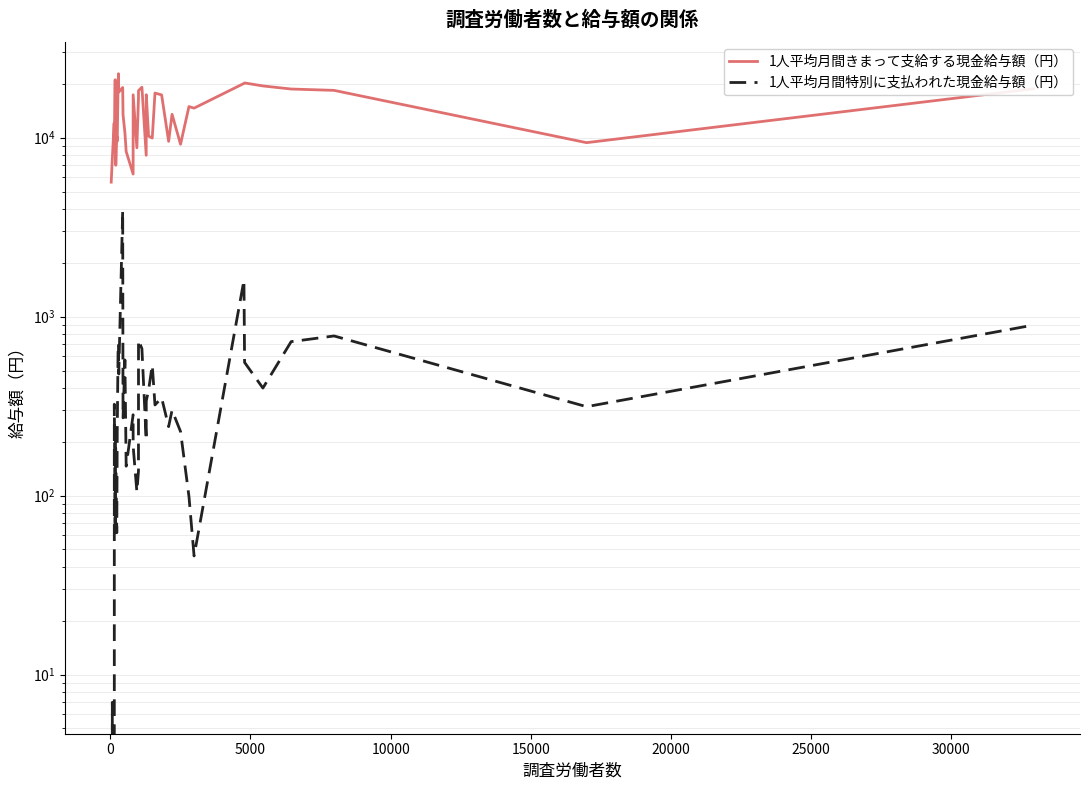

How many series are shown in this chart?

2